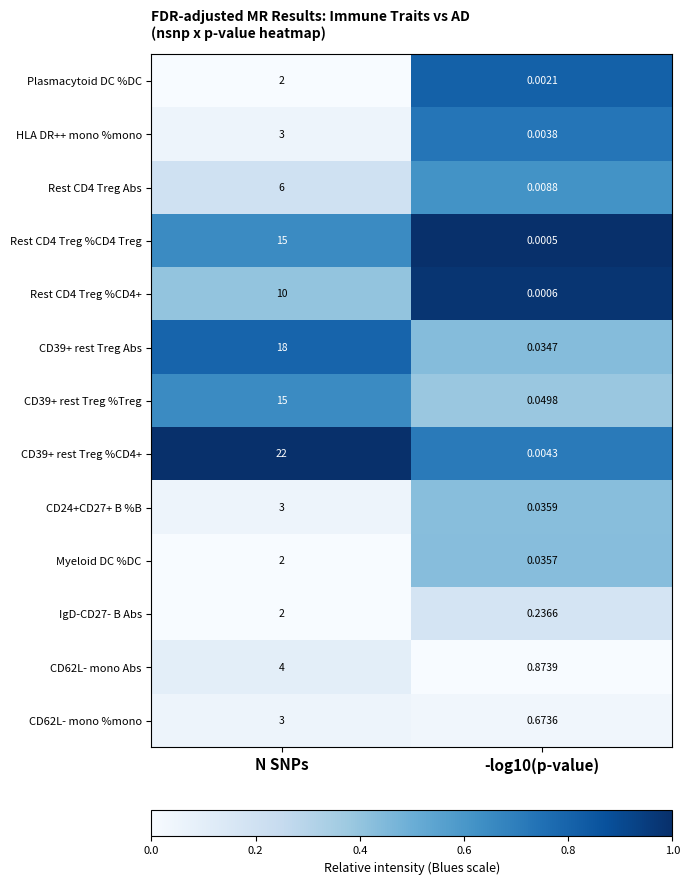

Which category has the highest value in the Rest CD4 Treg %CD4 Treg series?

N SNPs